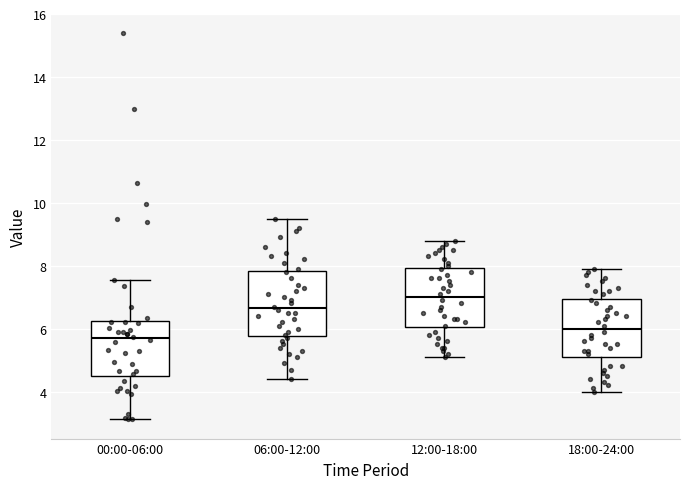

Which box's median line is the lowest?

00:00-06:00